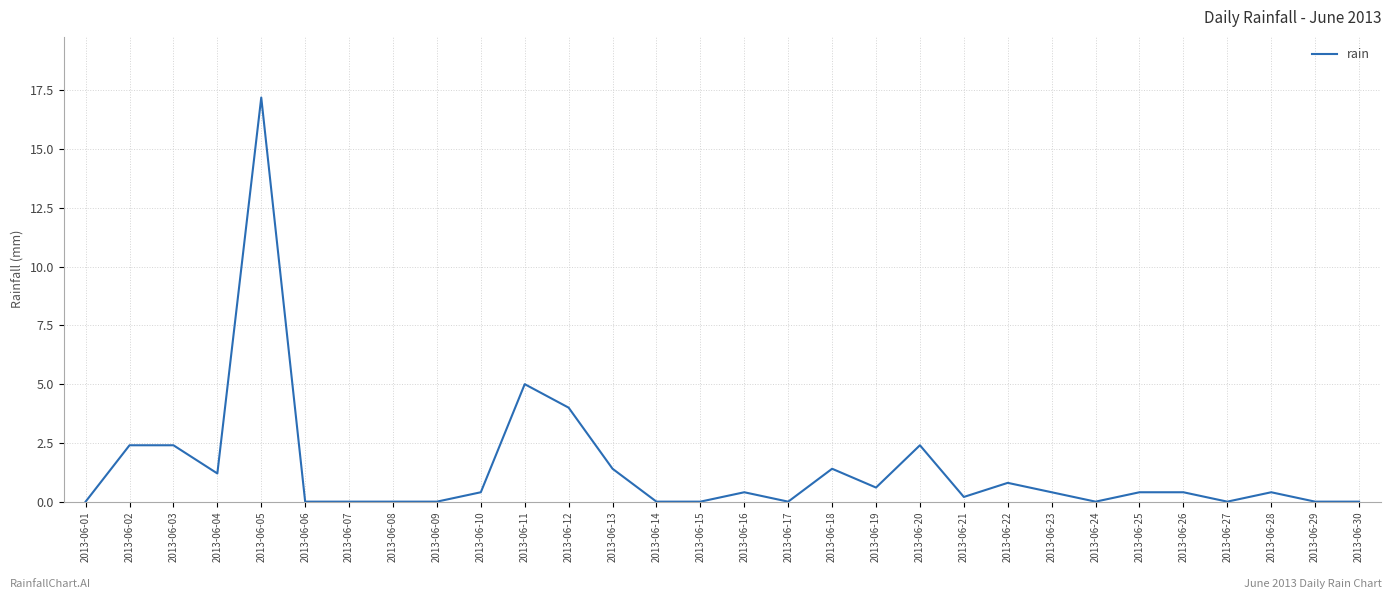

True or false: there are more than 2 points higher than both neighbors.

True